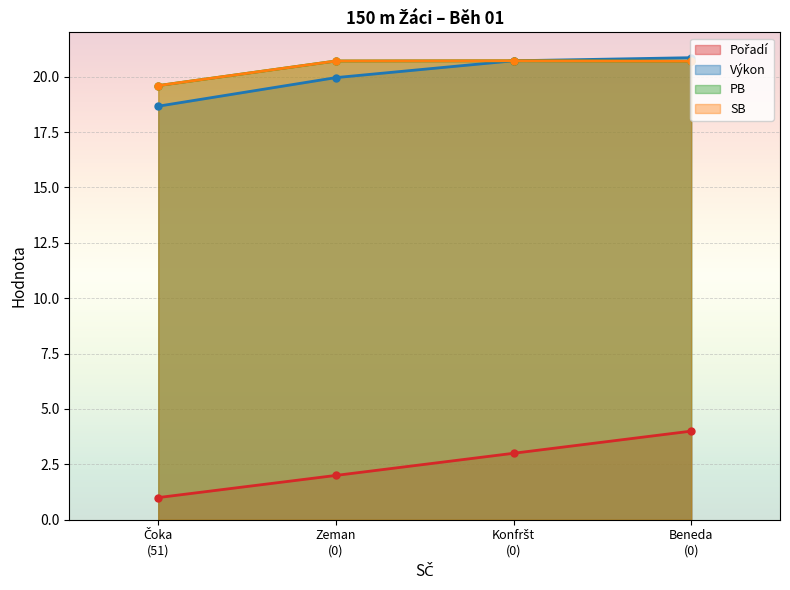

What is the minimum value shown in the chart?

1.0